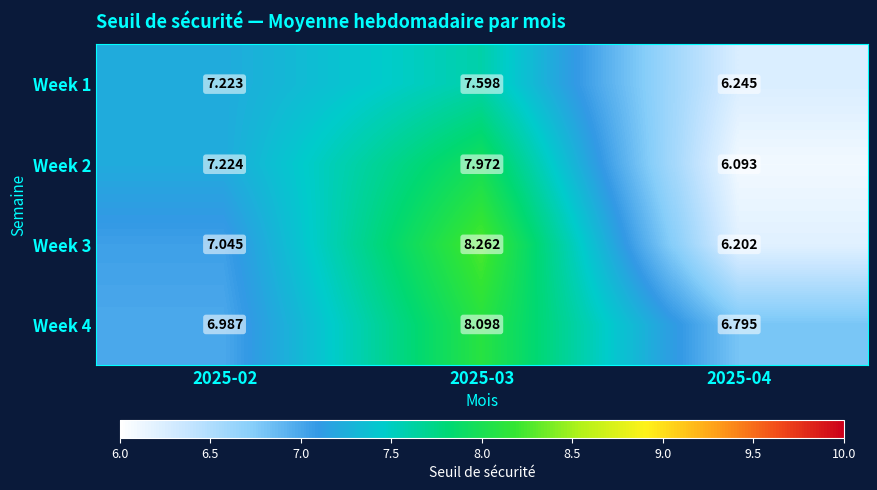

How many data points does each series have?

3